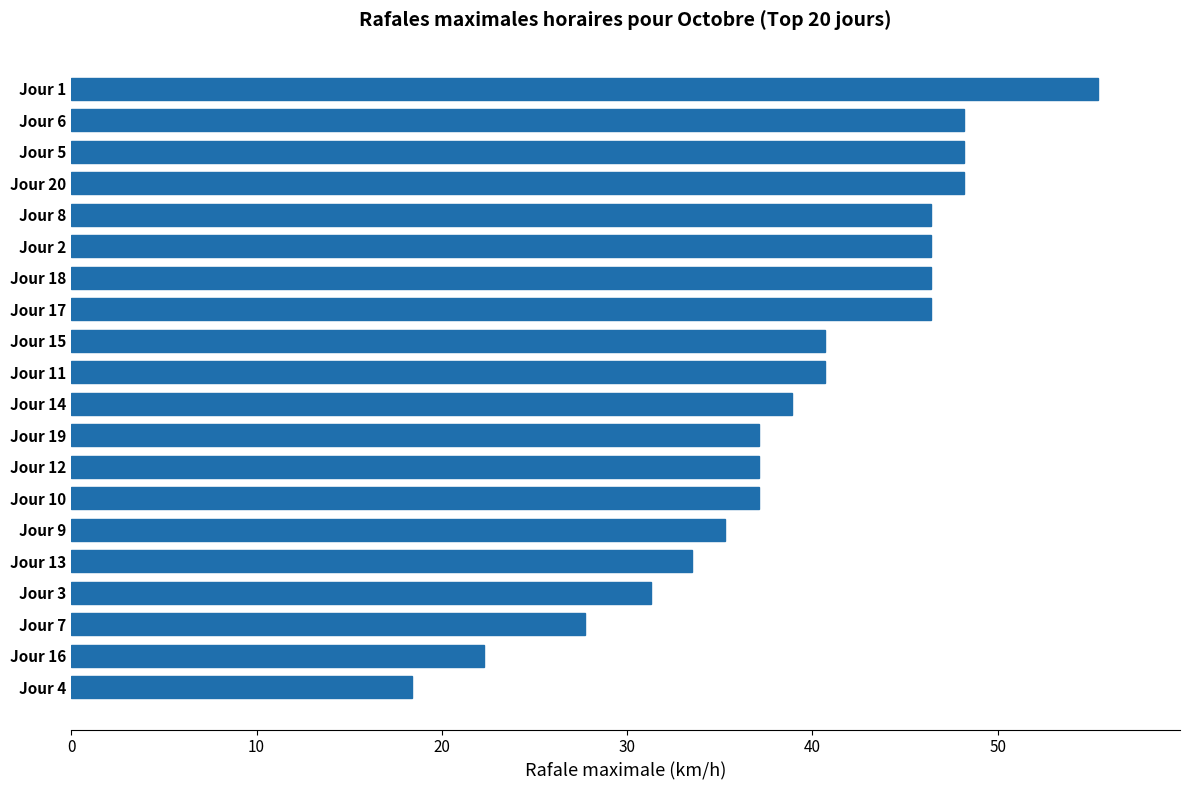

What is the smallest value displayed?

18.4